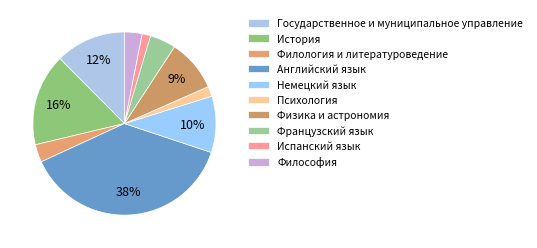

What is the largest slice in the pie chart?

Английский язык